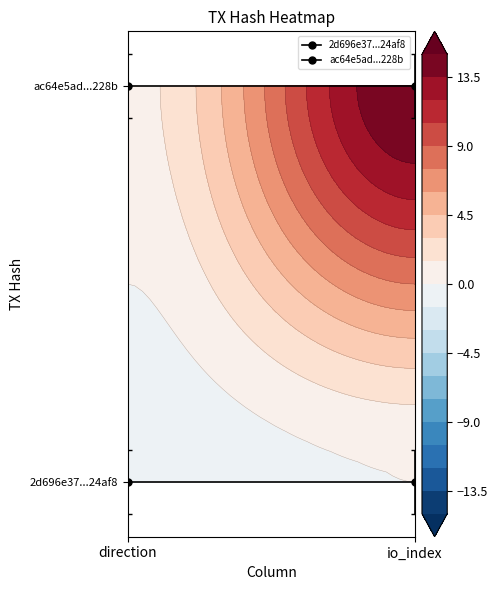

What is the approximate value of ac64e5ad...228b at direction?

1